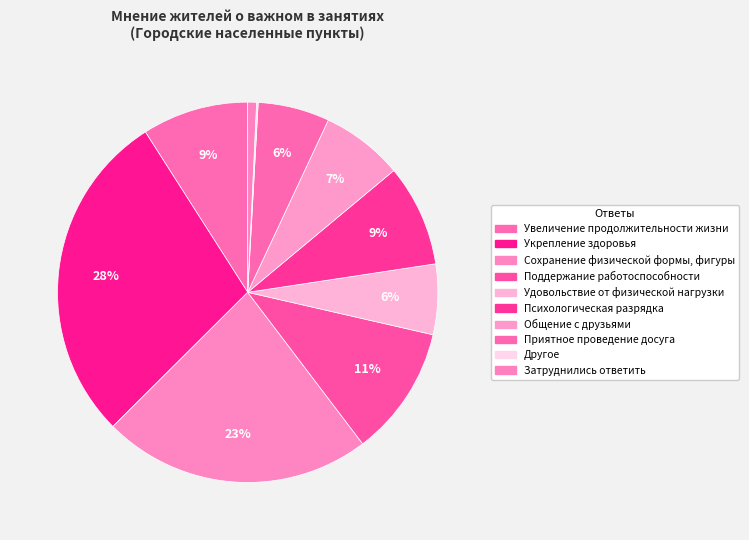

Is there any slice that represents more than half of the pie?

No